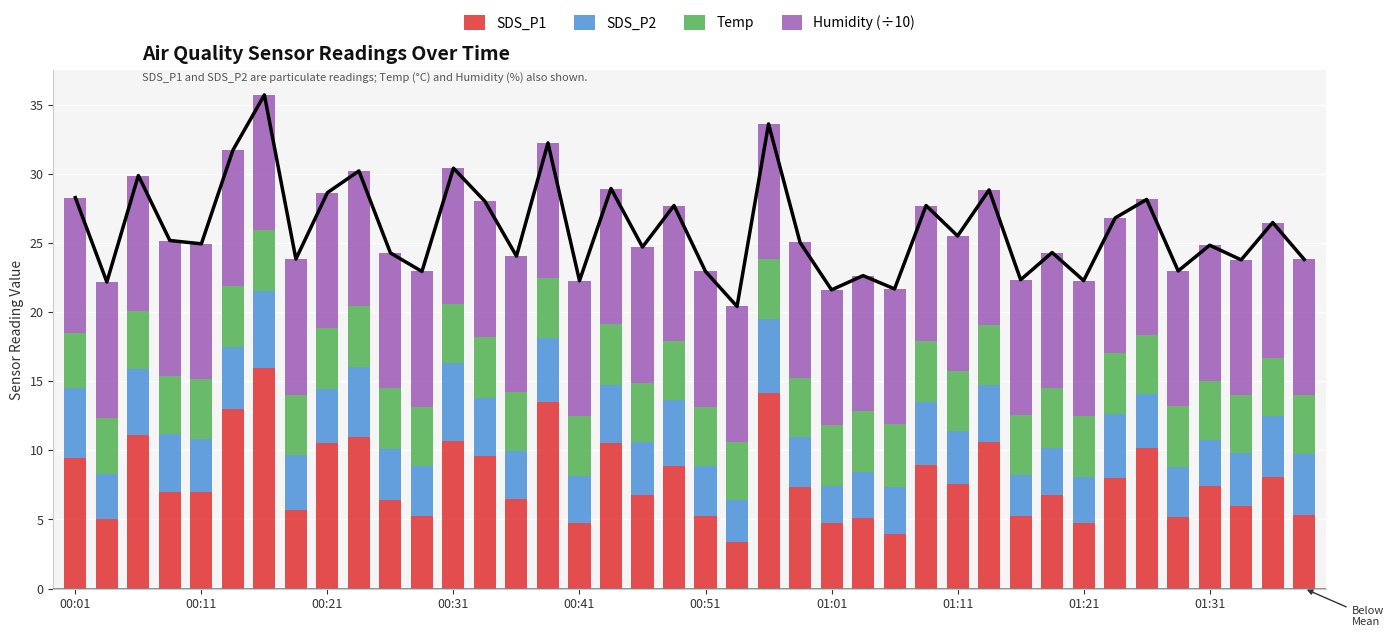

True or false: Temp has a value of 4.3 at 19.

True